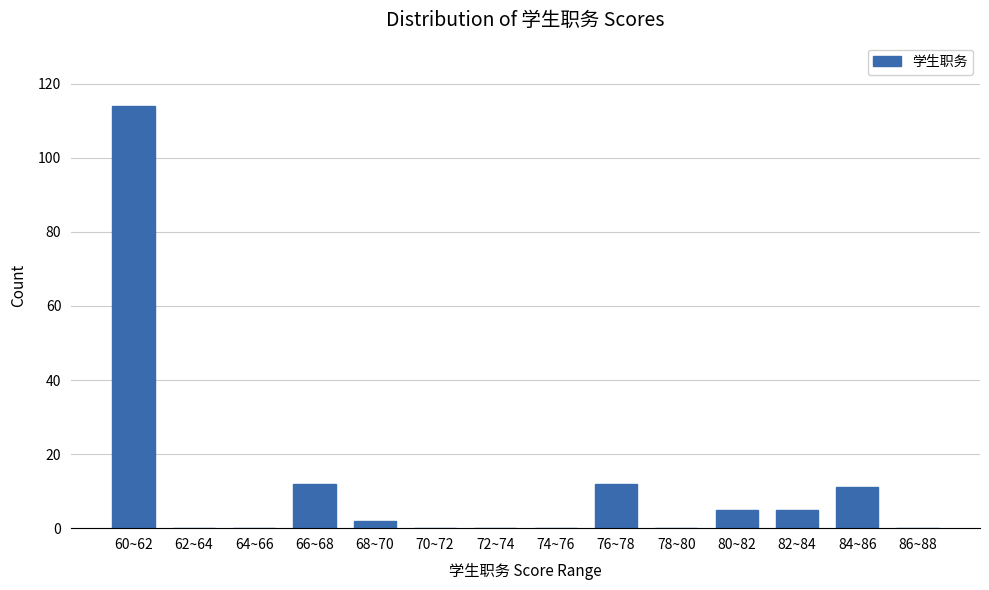

Reading right to left, extract all data points from this chart.

86~88=0	84~86=11	82~84=5	80~82=5	78~80=0	76~78=12	74~76=0	72~74=0	70~72=0	68~70=2	66~68=12	64~66=0	62~64=0	60~62=114